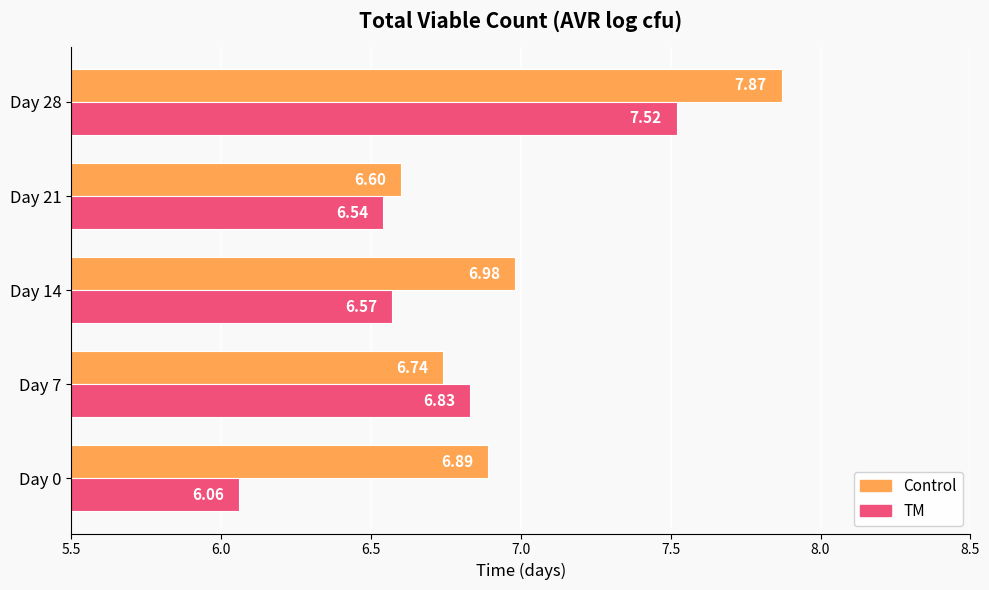

Between Day 0 and Day 28, which series saw the biggest shift?

TM